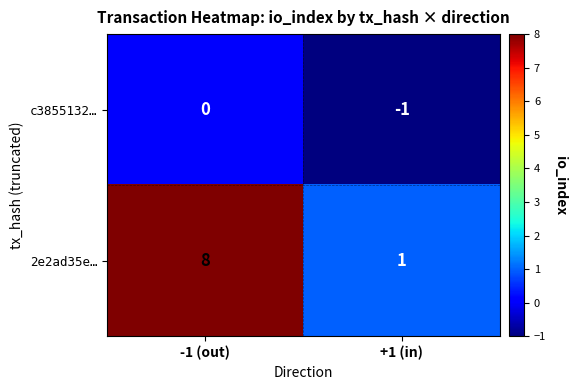

At which category is the sum across all series the highest?

-1 (out)